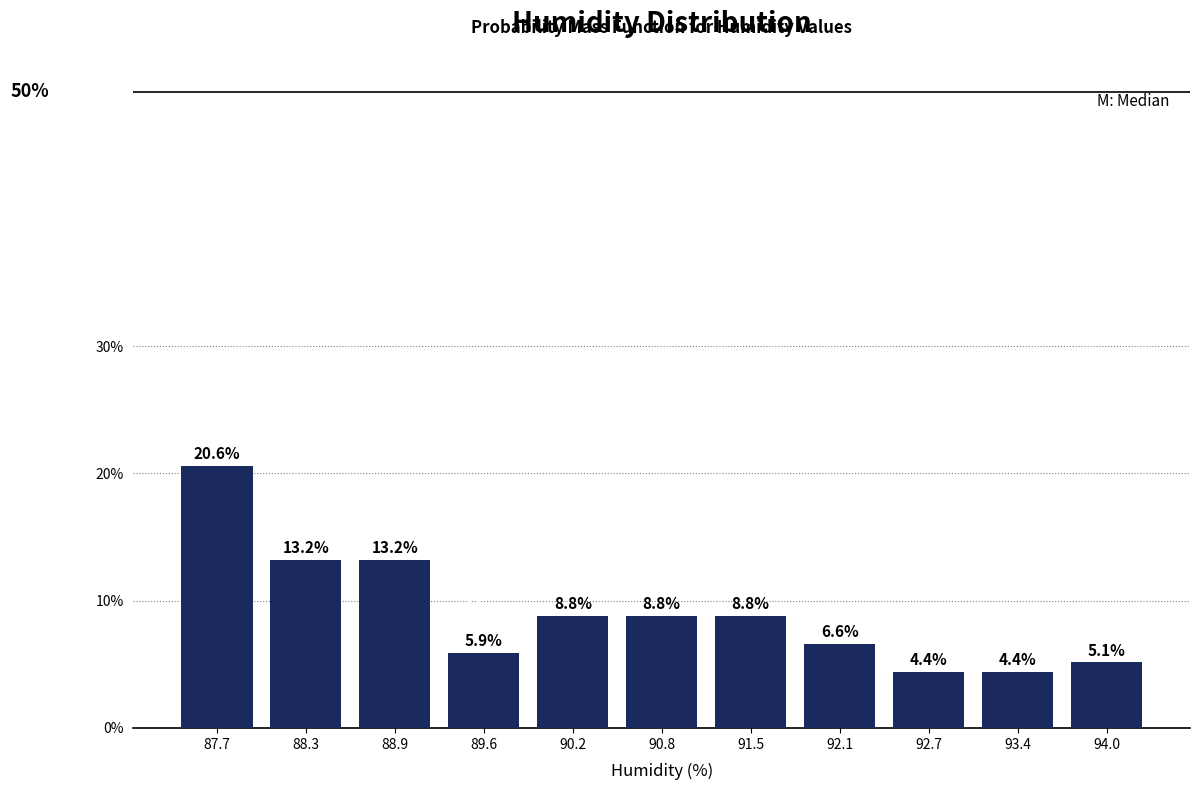

Reading left to right, list every bar in this chart as the range it spans on the x-axis followed by its height. The bar edges are not printed on the chart, so give them approximately, as read against the axis.

87.4 to 88.0: 20.6
88.0 to 88.6: 13.2
88.6 to 89.3: 13.2
89.3 to 89.9: 5.9
89.9 to 90.5: 8.8
90.5 to 91.2: 8.8
91.2 to 91.8: 8.8
91.8 to 92.4: 6.6
92.4 to 93.0: 4.4
93.0 to 93.7: 4.4
93.7 to 94.3: 5.1